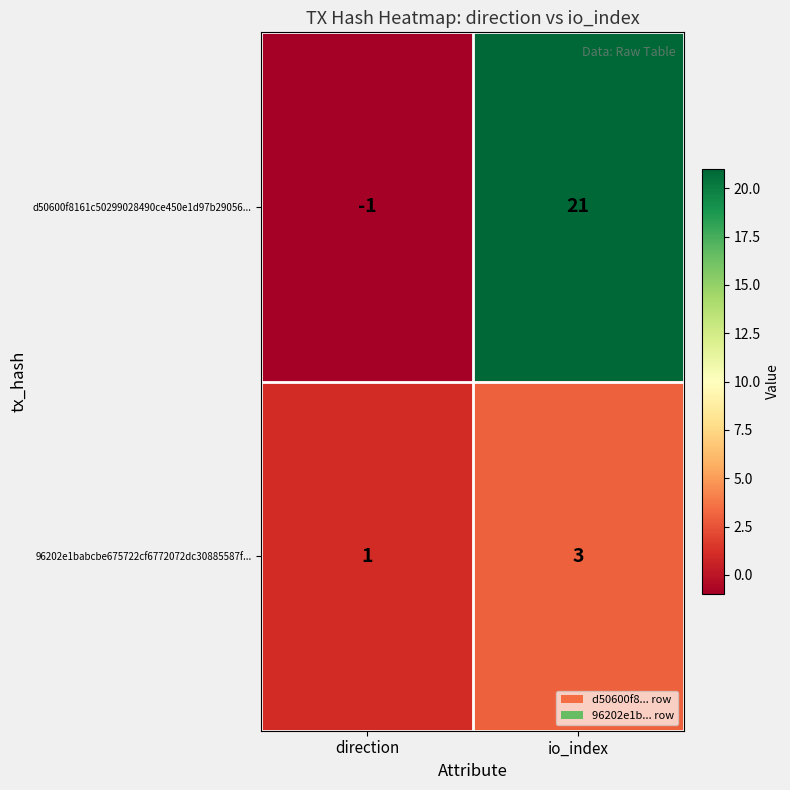

What is the sum of the d50600f8161c50299028490ce450e1d97b29056... values at direction and io_index?

20